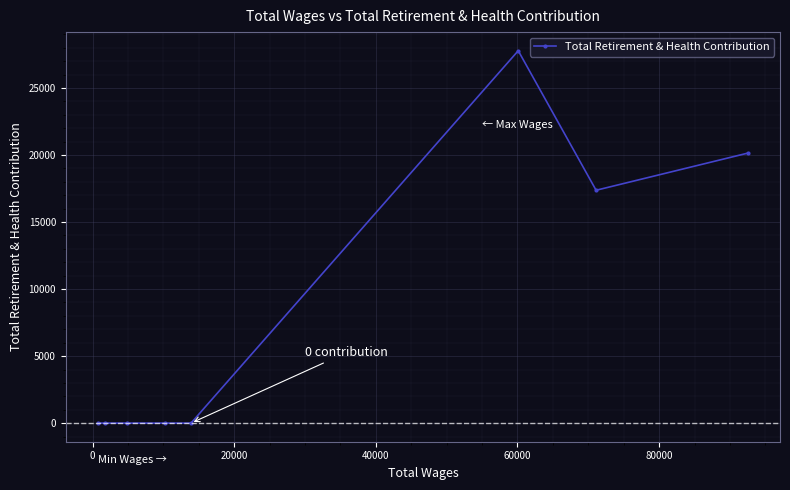

What is the difference between the maximum and minimum values?

27788